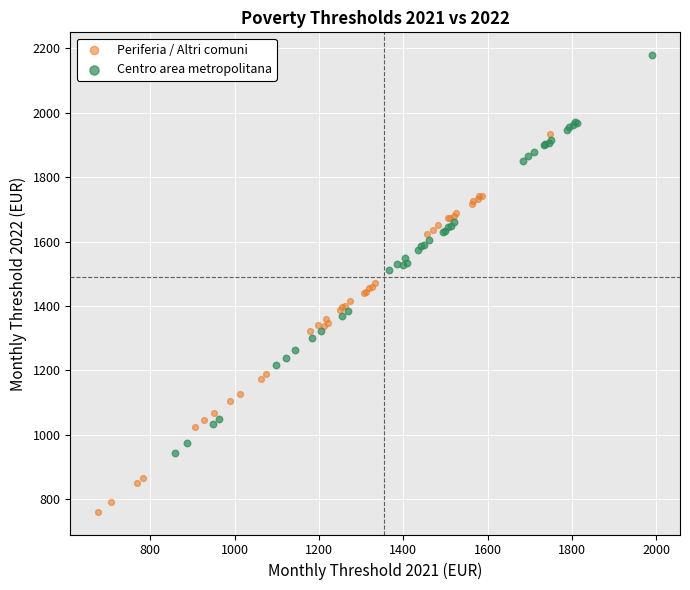

What are all the series names shown in the legend?

Periferia / Altri comuni, Centro area metropolitana